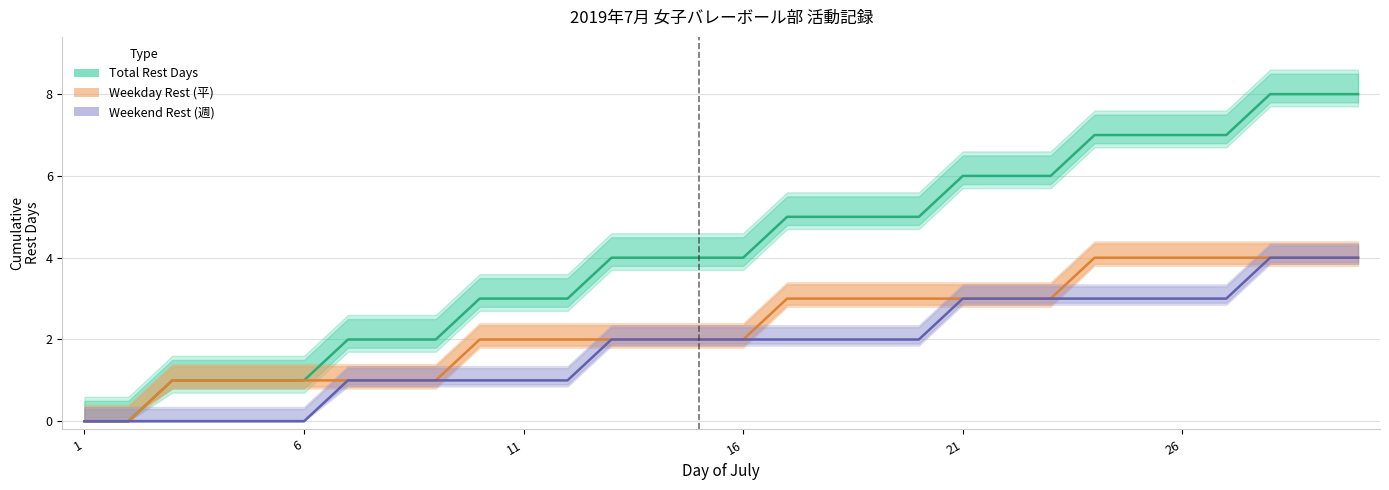

Which series has the largest total across all categories?

Total Rest Days